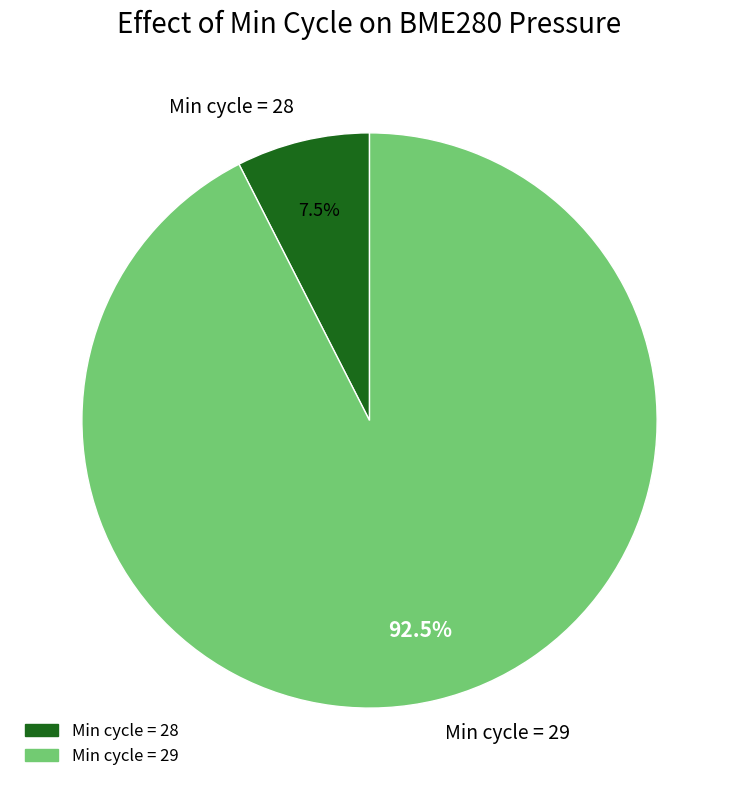

What is the majority slice?

Min cycle = 29